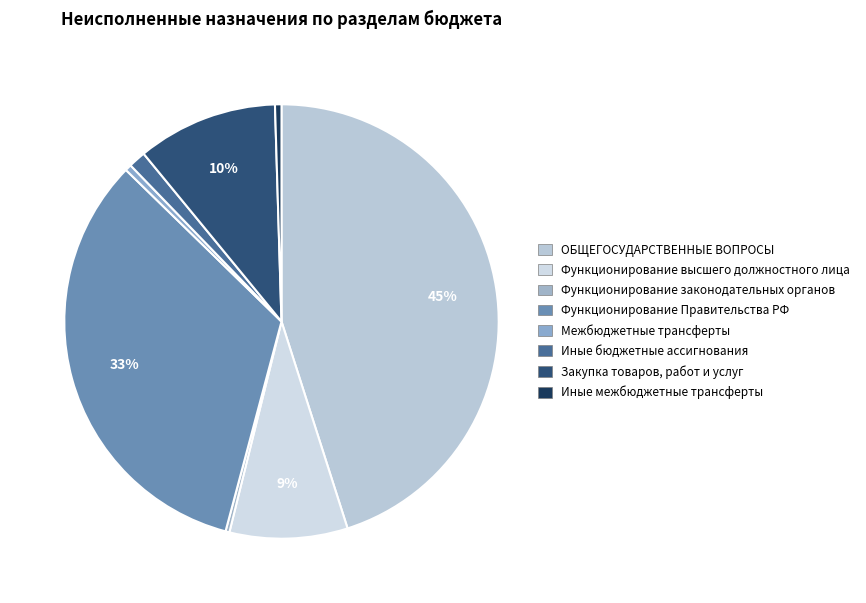

Which slice is the largest?

ОБЩЕГОСУДАРСТВЕННЫЕ ВОПРОСЫ